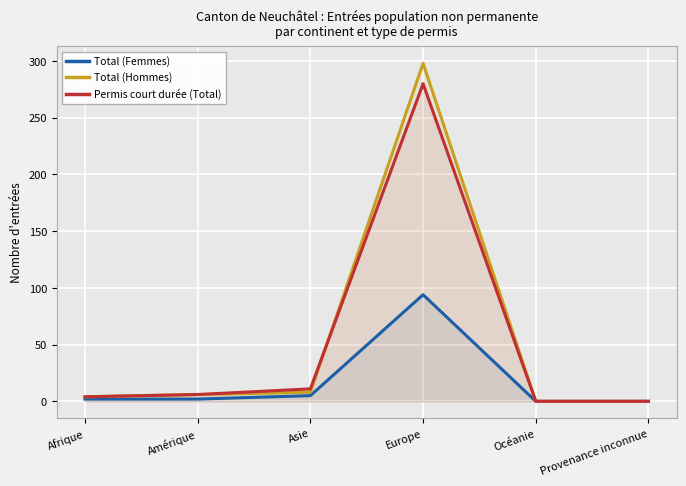

Reading right to left, transcribe all the data shown in this chart.

Total (Femmes): 0	0	94	5	2	2
Total (Hommes): 0	0	298	8	6	4
Permis court durée (Total): 0	0	280	11	6	4